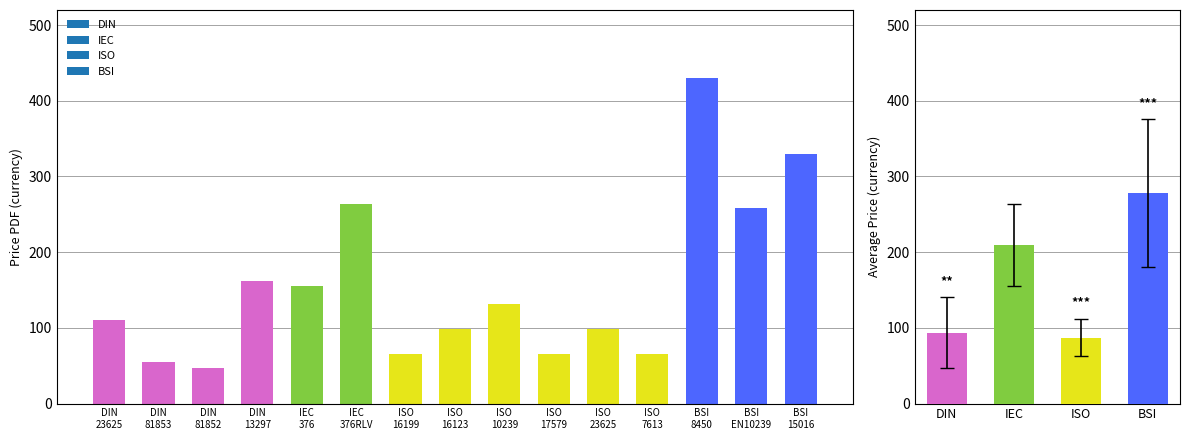

What is the sum of the PDF values at IEC 60092-376 and ISO 10239?

287.0